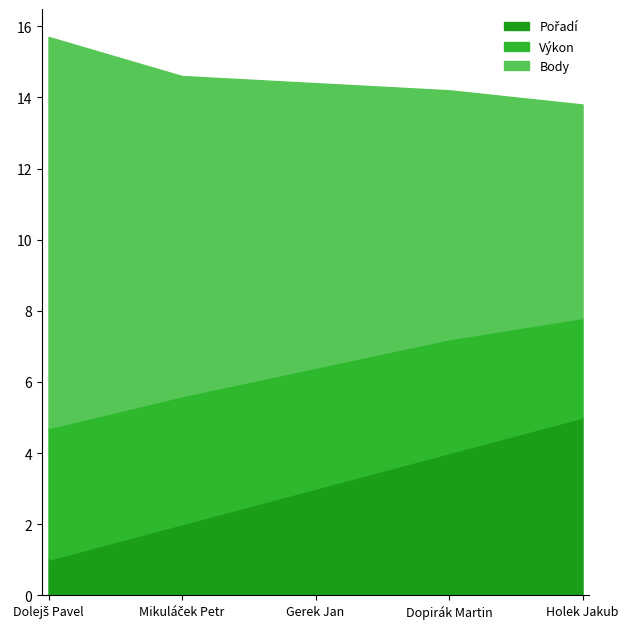

Which label corresponds to the smallest value in the chart?

Dolejš Pavel